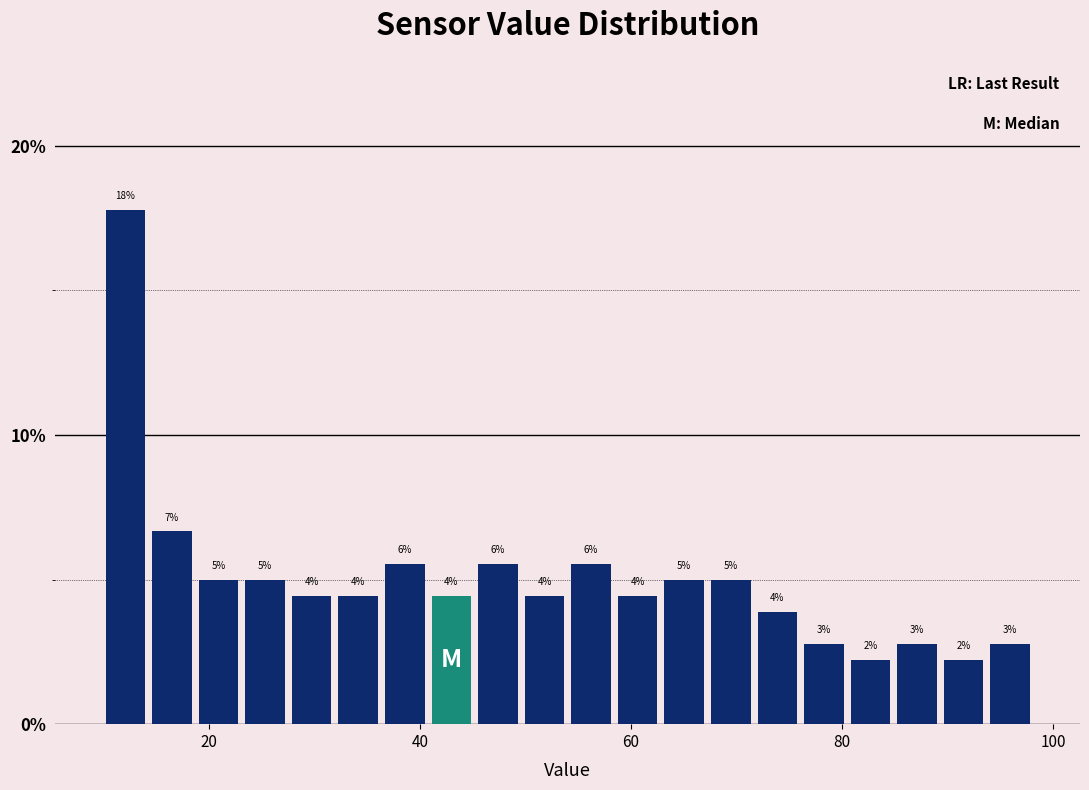

Around what value on the x-axis is the tallest bar? Give the approximate position of its centre, as read against the axis.

12